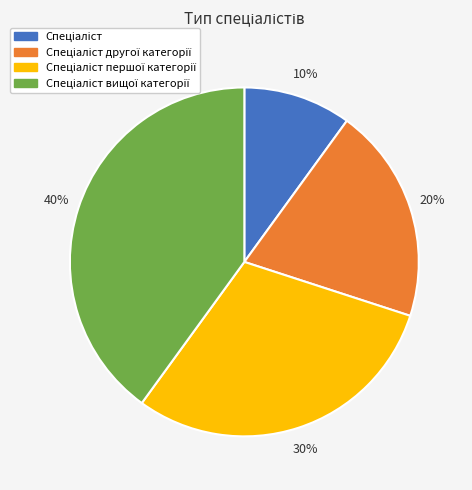

How many segments does this pie chart have?

4